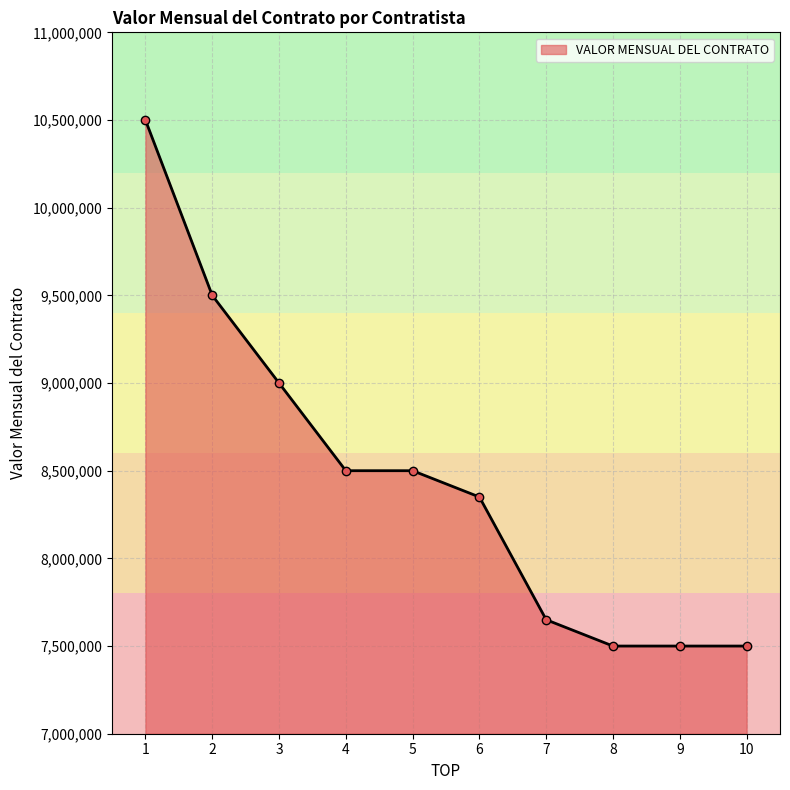

What is the change in value from 2 to 3?

-500000